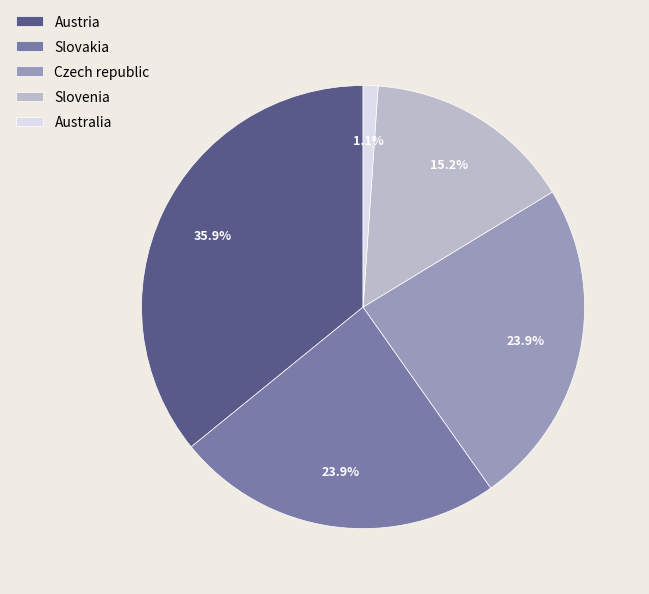

To the nearest percent, what is the average slice percentage?

20%